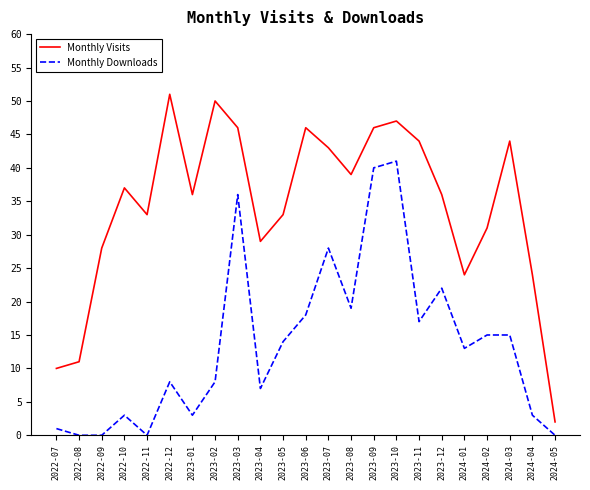

True or false: Monthly Downloads has a value of 70 at 2023-10.

False